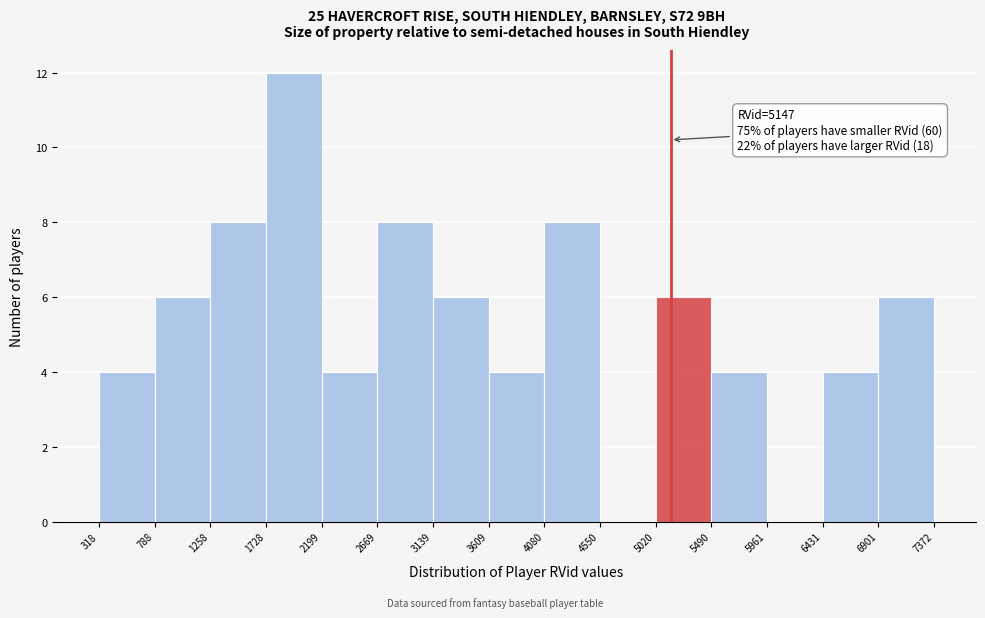

Which range on the x-axis has the tallest bar?

1728 to 2199